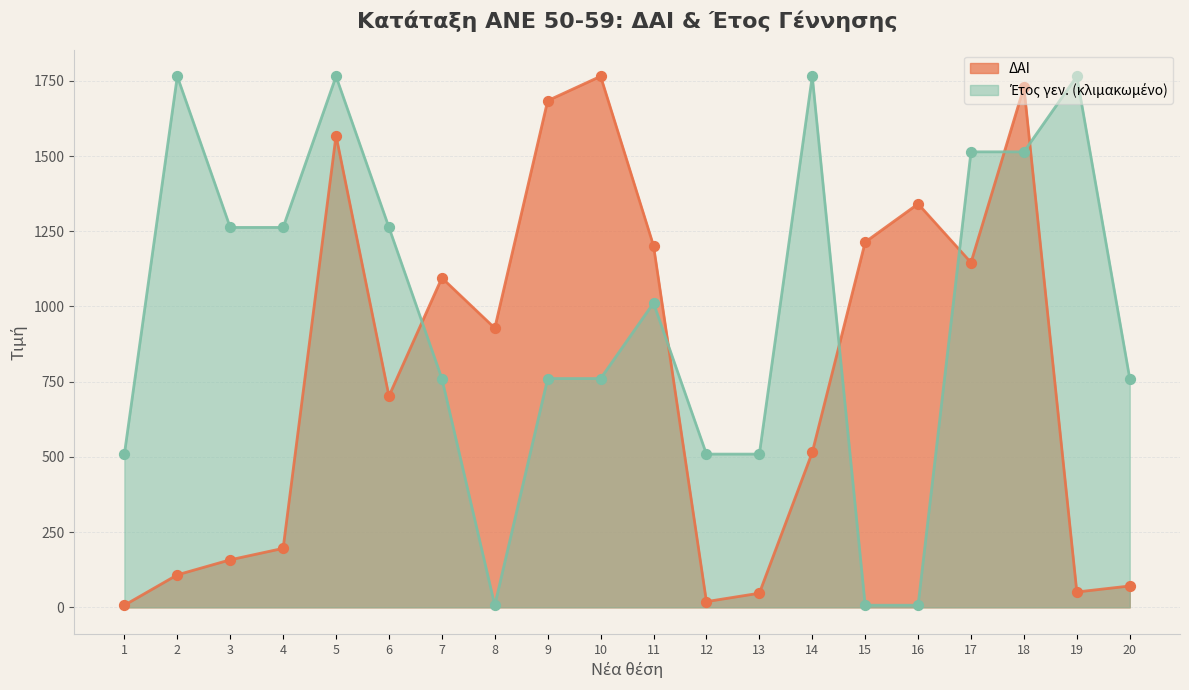

Which series has the largest Y range (max minus min)?

ΔΑΙ